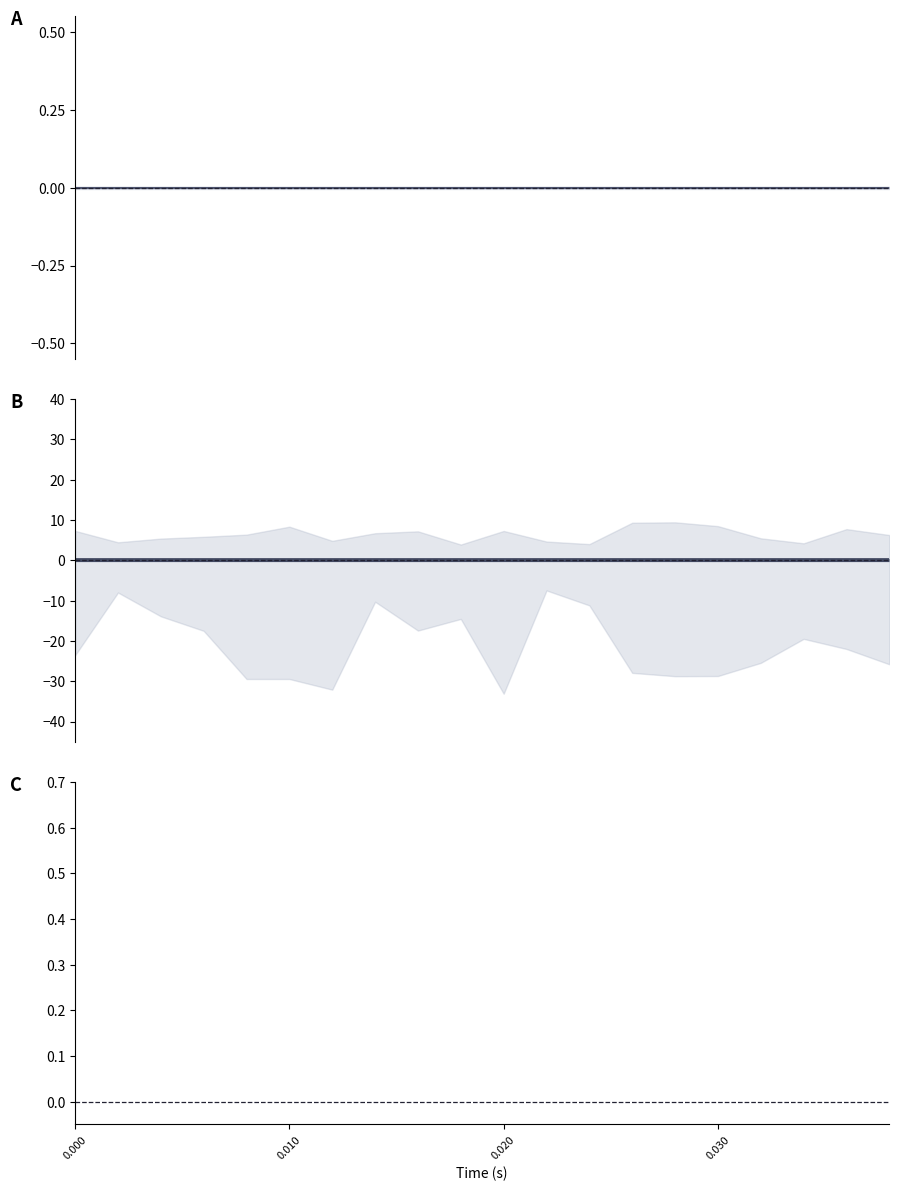

What is the maximum value for upper mid?

0.2